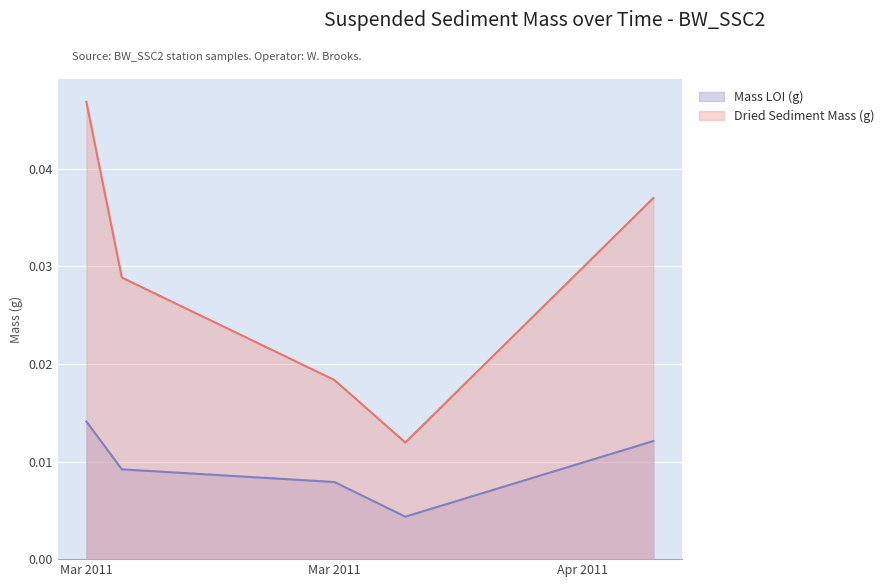

How many series are shown in this chart?

2